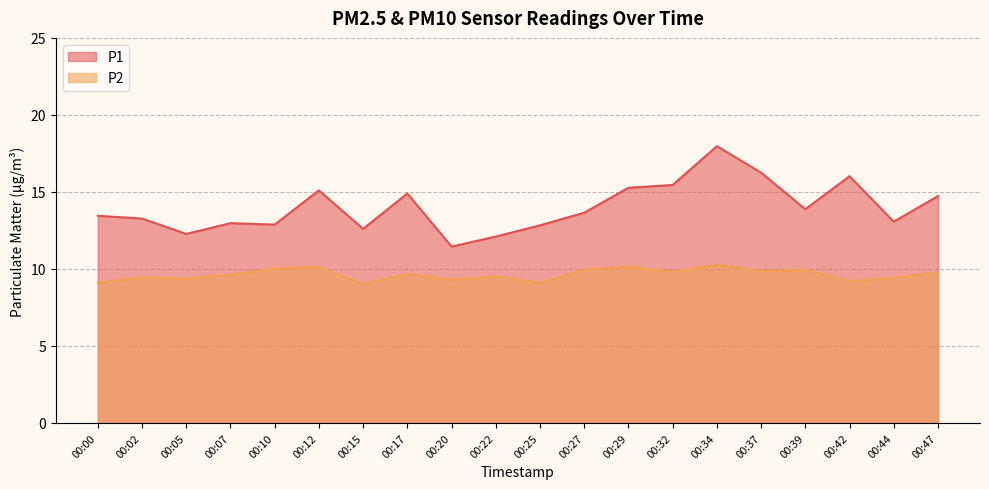

At how many categories does at least one series exceed 12?

19